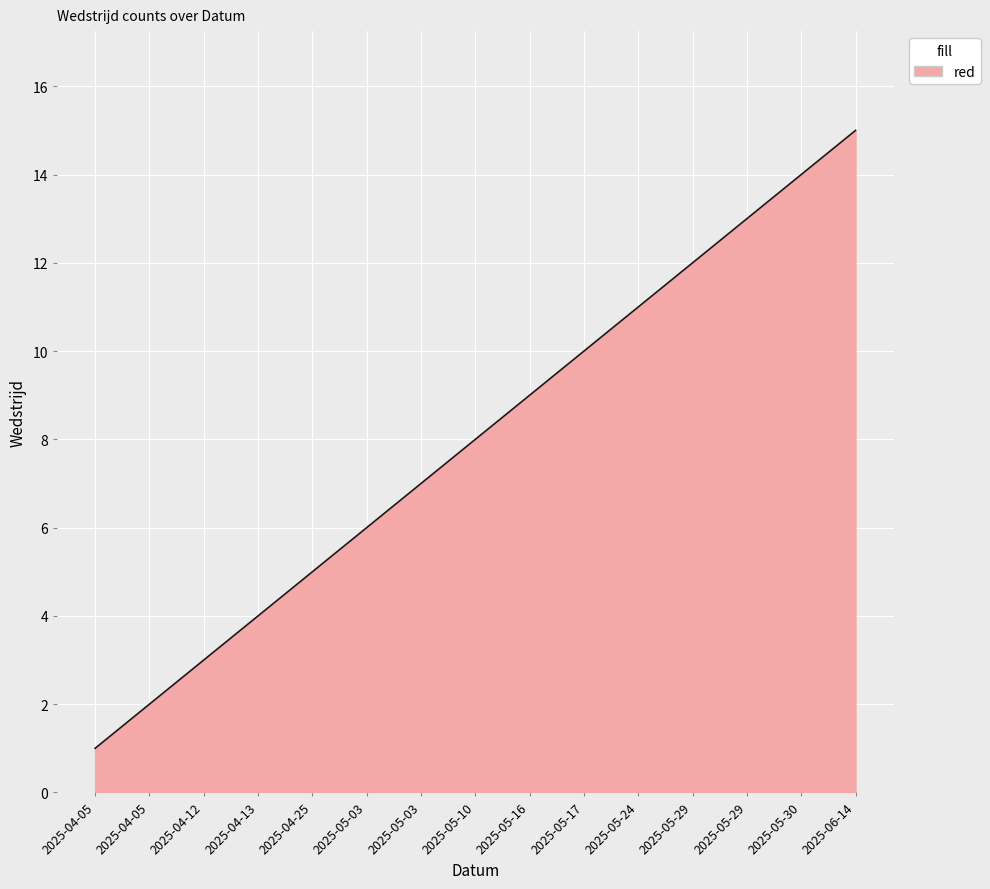

Does the chart display data point markers on the line(s)?

No